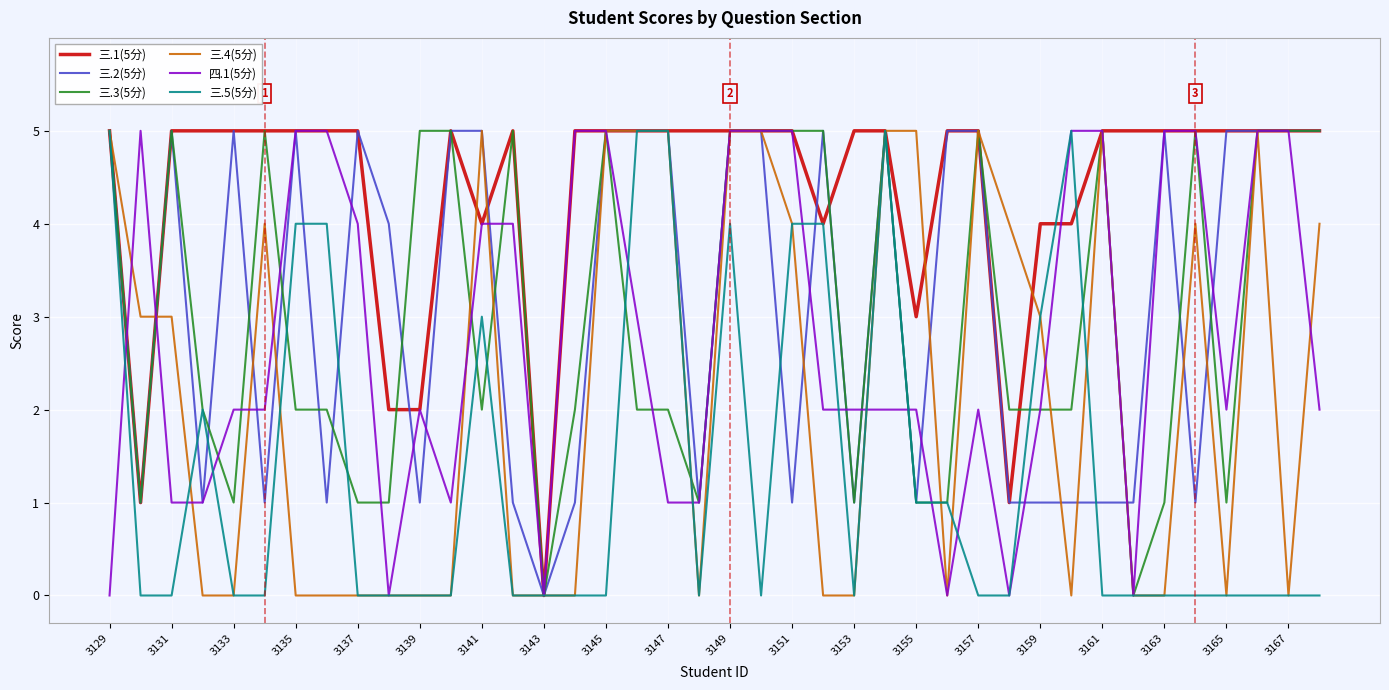

Reading left to right, transcribe all the data shown in this chart.

三.1(5分): 5	1	5	5	5	5	5	5	5	2	2	5	4	5	0	5	5	5	5	5	5	5	5	4	5	5	3	5	5	1	4	4	5	5	5	5	5	5	5	5
三.2(5分): 5	1	5	1	5	1	5	1	5	4	1	5	5	1	0	1	5	5	5	1	5	5	1	5	1	5	1	5	5	1	1	1	1	1	5	1	5	5	5	5
三.3(5分): 5	1	5	2	1	5	2	2	1	1	5	5	2	5	0	2	5	2	2	1	5	5	5	5	1	5	1	1	5	2	2	2	5	0	1	5	1	5	5	5
三.4(5分): 5	3	3	0	0	4	0	0	0	0	0	0	5	0	0	0	5	5	5	0	5	5	4	0	0	5	5	0	5	4	3	0	5	0	0	4	0	5	0	4
四.1(5分): 0	5	1	1	2	2	5	5	4	0	2	1	4	4	0	5	5	3	1	1	5	5	5	2	2	2	2	0	2	0	2	5	5	0	5	5	2	5	5	2
三.5(5分): 5	0	0	2	0	0	4	4	0	0	0	0	3	0	0	0	0	5	5	0	4	0	4	4	0	5	1	1	0	0	3	5	0	0	0	0	0	0	0	0